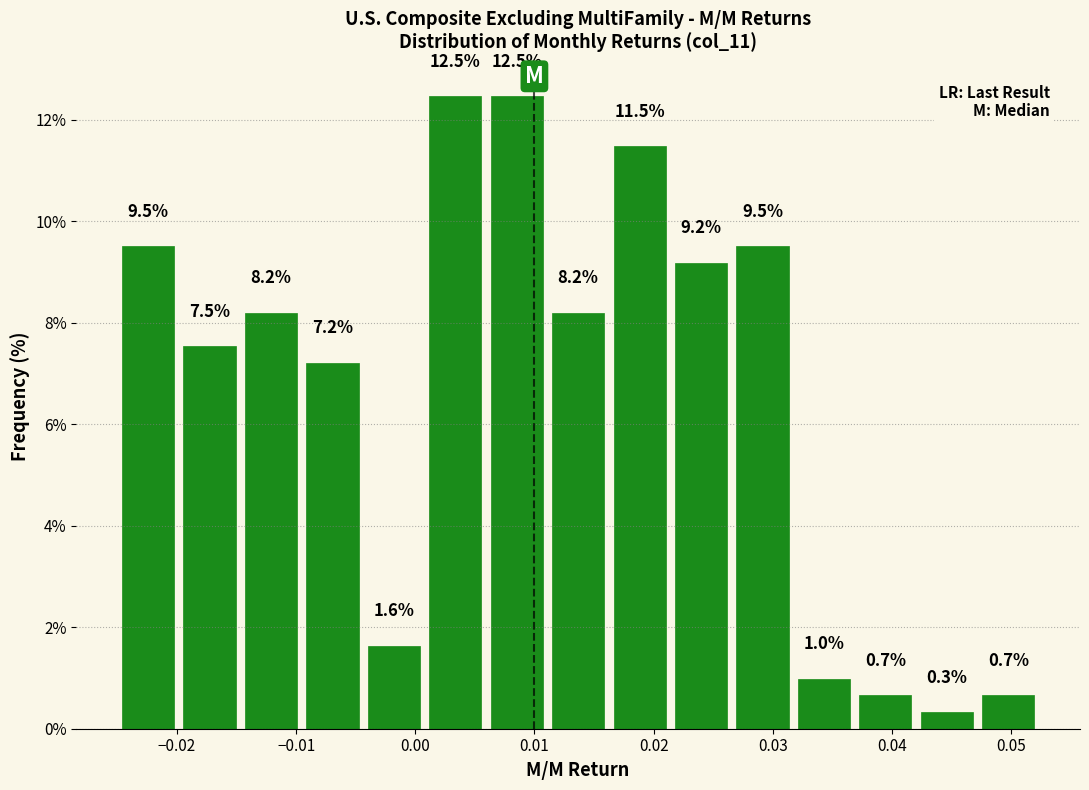

What is the height of the bar covering 0.011 to 0.016 on the x-axis? The bar edges are not printed on the chart, so give them approximately, as read against the axis.

8.2